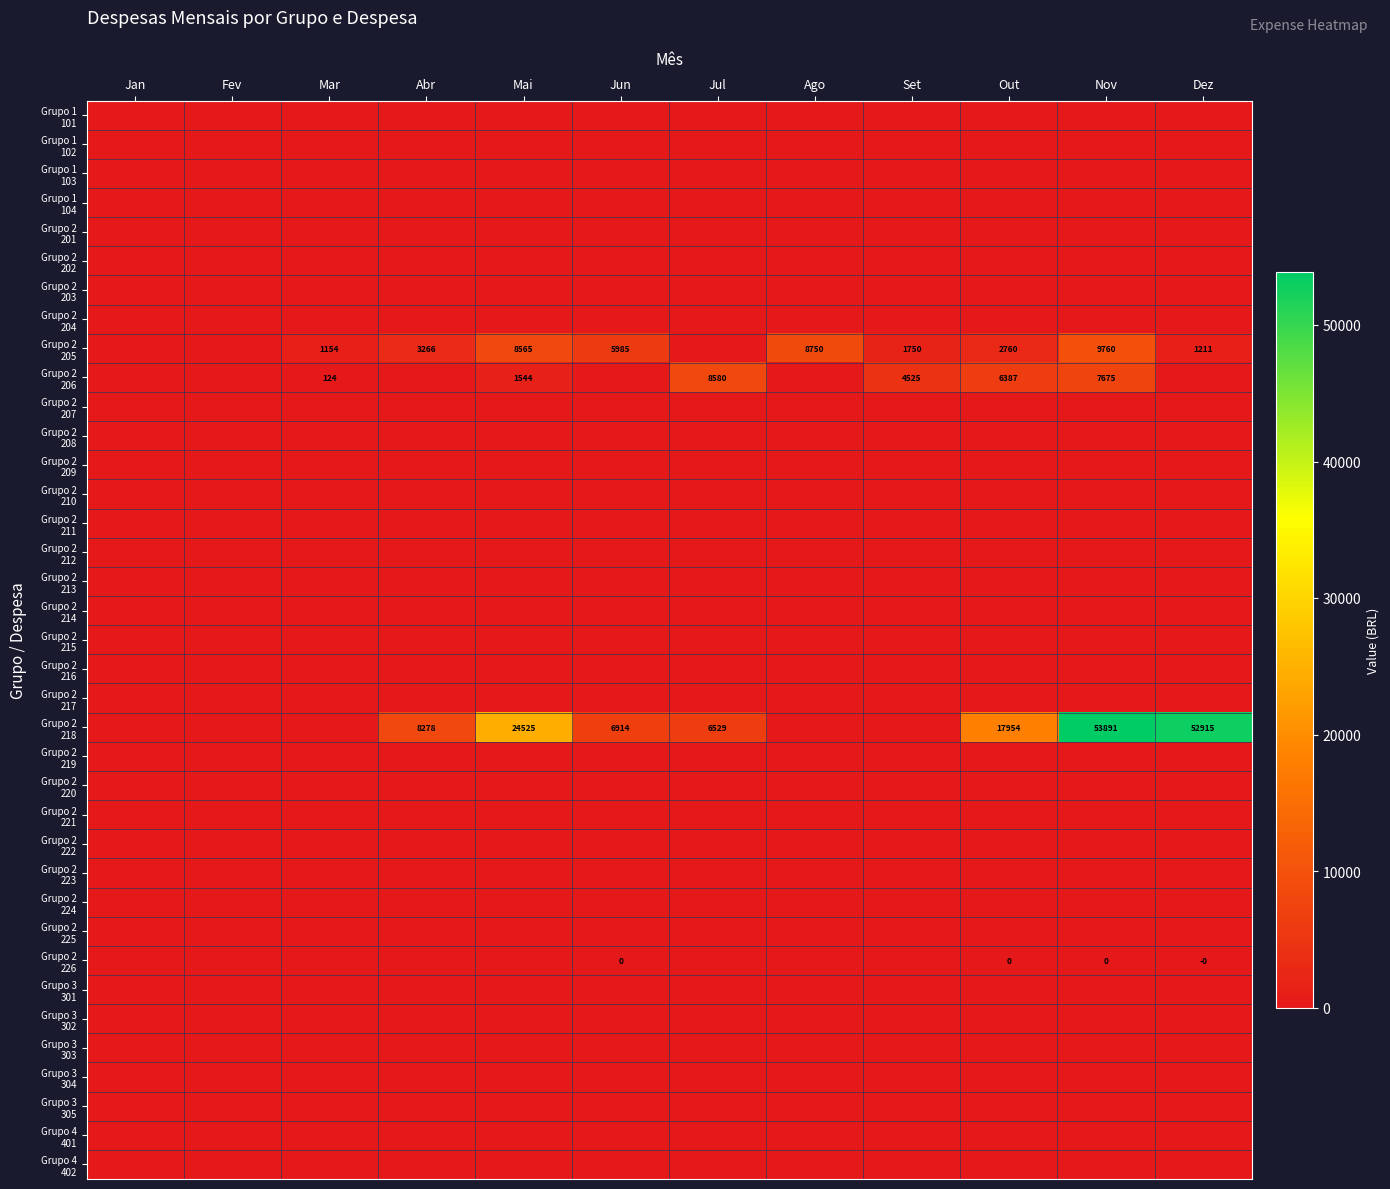

What is the total value across all series at Nov?

71325.9